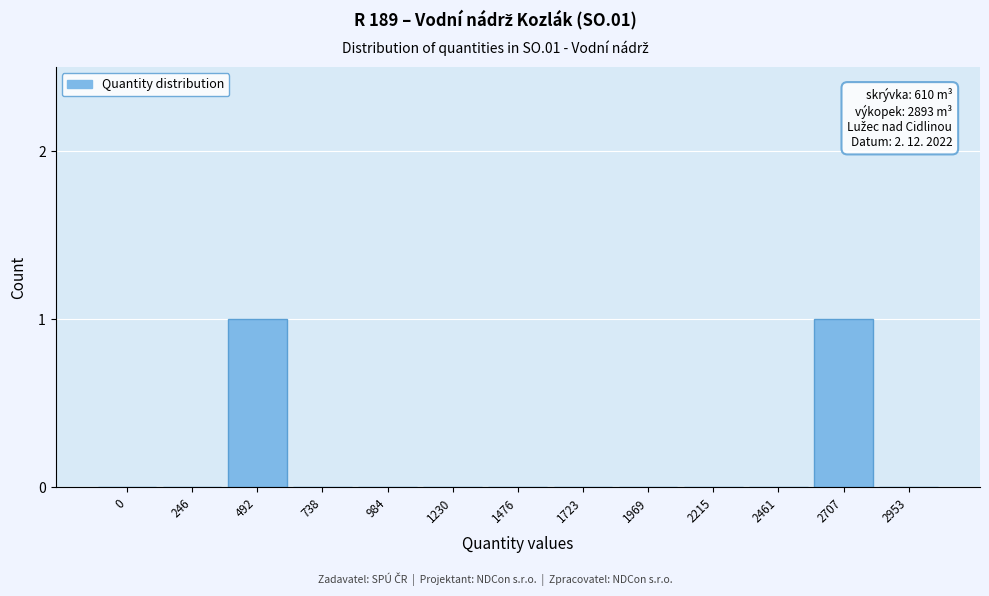

Reading right to left, extract all data points from this chart.

2953=0	2707=1	2461=0	2215=0	1969=0	1723=0	1476=0	1230=0	984=0	738=0	492=1	246=0	0=0